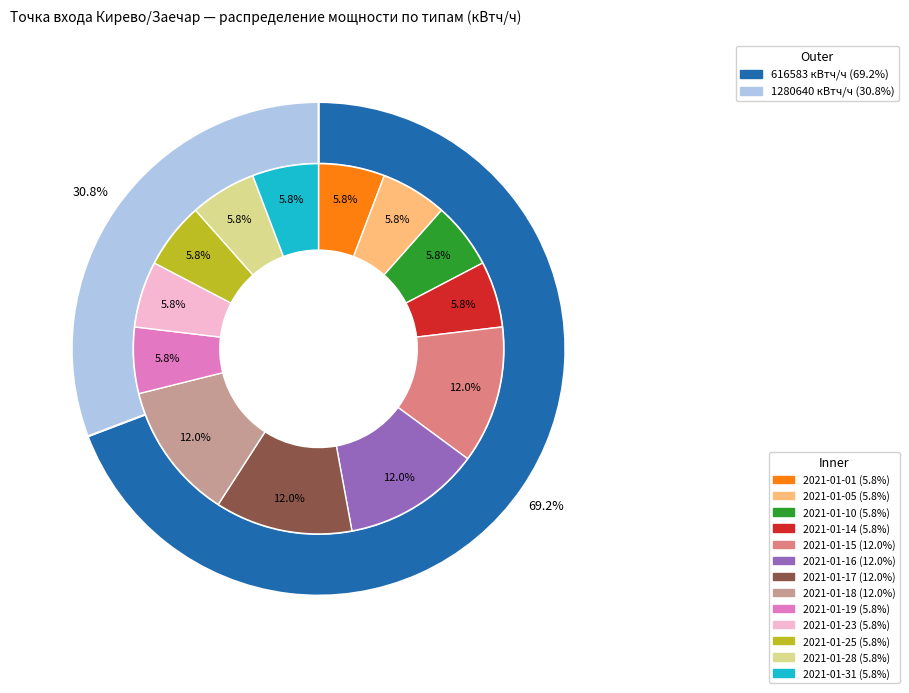

Between 2021-01-10 and 2021-01-31, which is larger?

2021-01-10